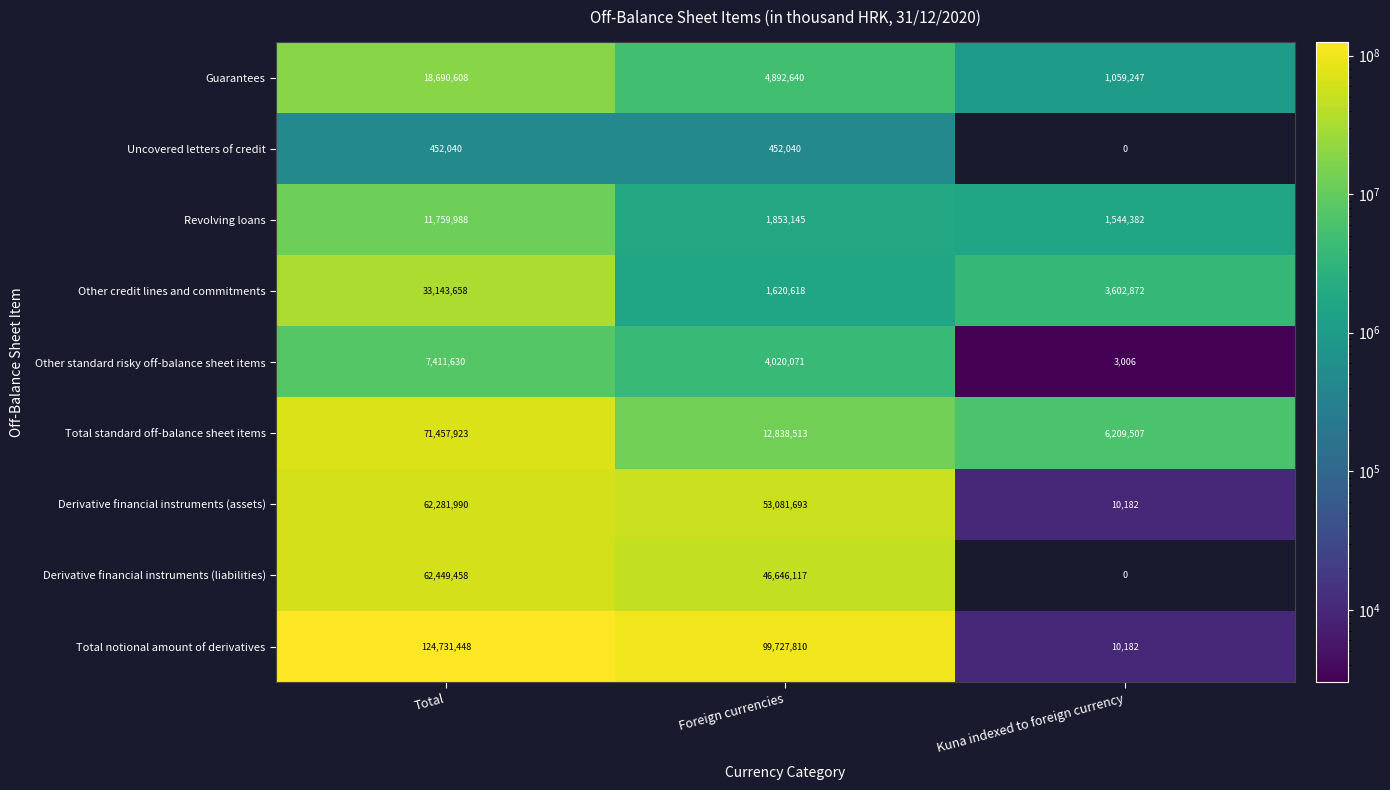

The Revolving loans series shows 998556.5 at Foreign currencies. True or false?

False